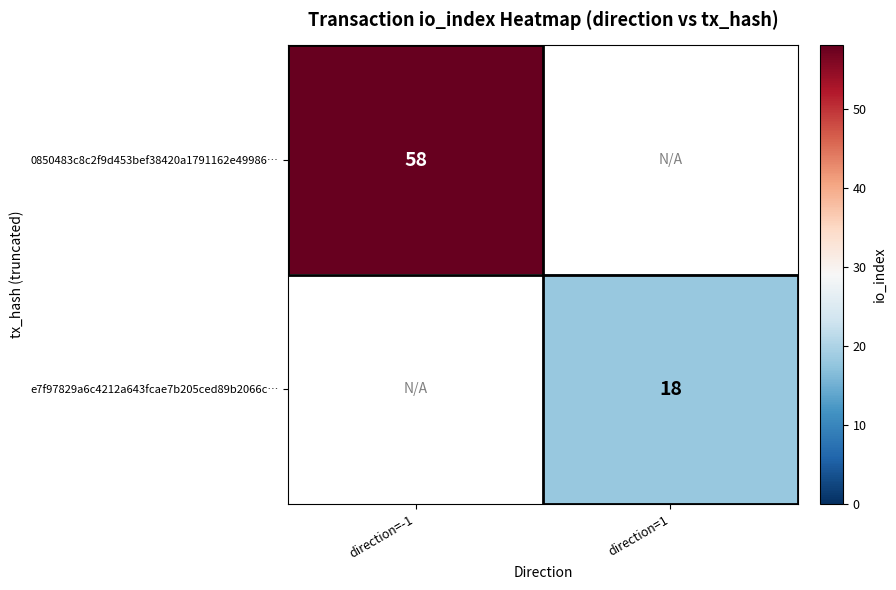

Is the value of e7f97829a6c4212a643fcae7b205ced89b2066c… at direction=1 greater than the value of 0850483c8c2f9d453bef38420a1791162e49986… at direction=-1?

No